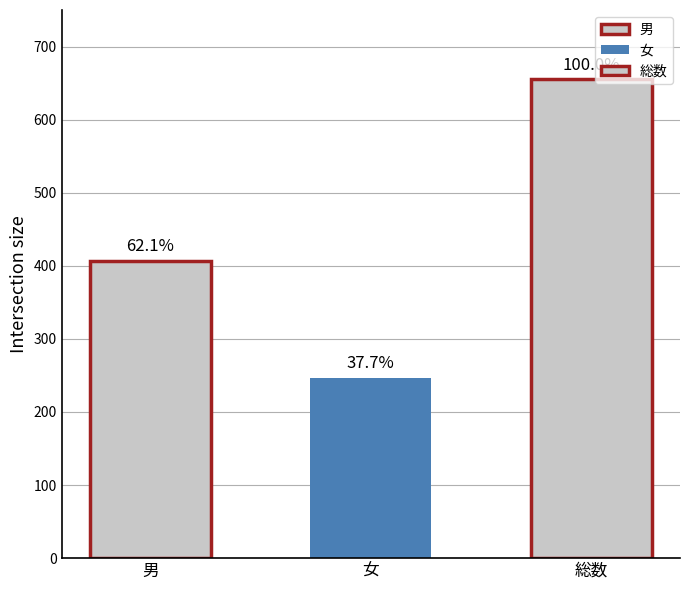

At which category is the sum across all series the highest?

総数